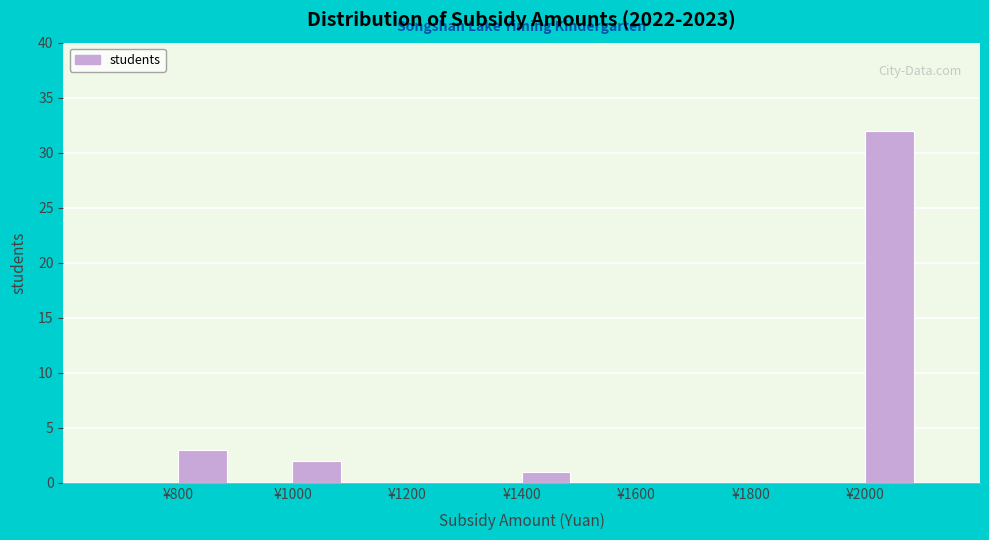

Reading left to right, transcribe this chart: for each bar, give the range it covers on the x-axis and its height. The values are not printed on the chart, so give them approximately, as read against the axis.

600 to 800: 0
800 to 900: 3
900 to 1000: 0
1000 to 1100: 2
1100 to 1200: 0
1200 to 1300: 0
1300 to 1400: 0
1400 to 1500: 1
1500 to 1600: 0
1600 to 1700: 0
1700 to 1800: 0
1800 to 1900: 0
1900 to 2000: 0
2000 to 2100: 32